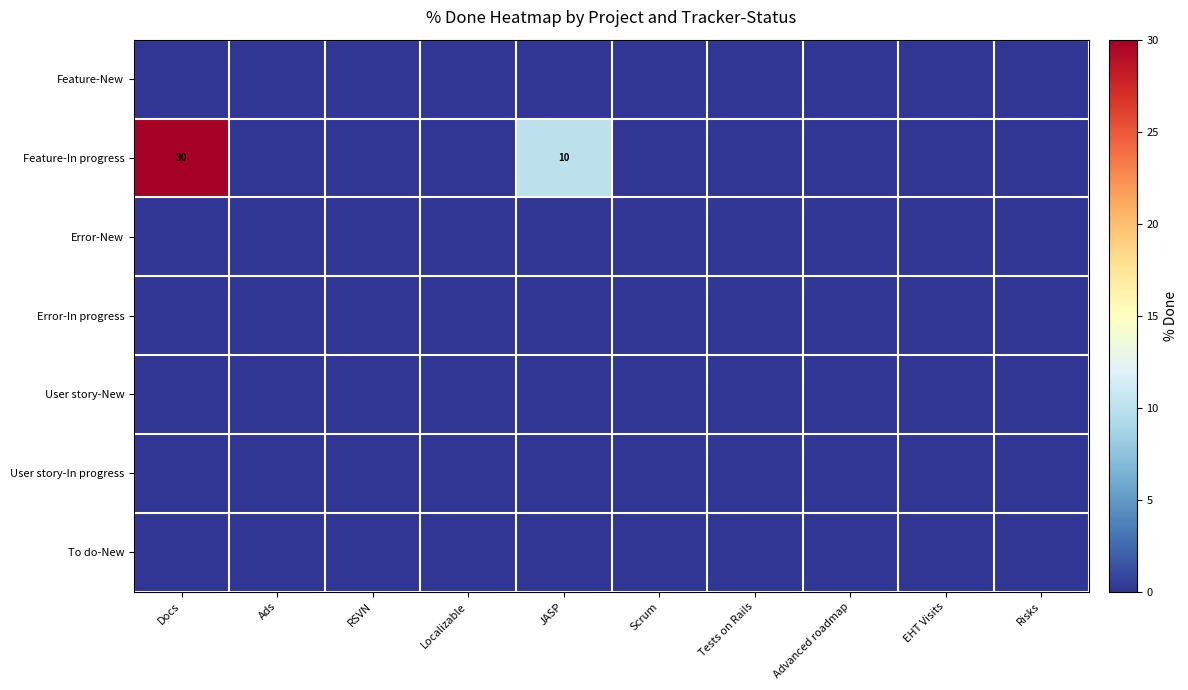

The Feature-In progress series shows 10 at JASP. True or false?

True